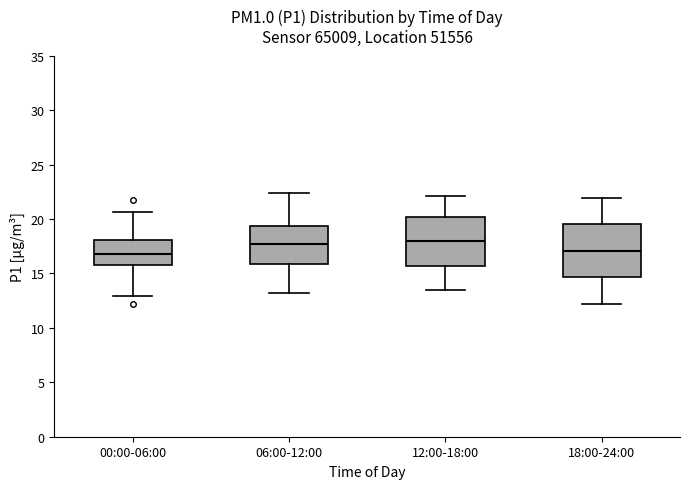

Where does the lower whisker of the box for 06:00-12:00 end on the y-axis? The values are not printed on the chart, so give them approximately, as read against the axis.

13.0